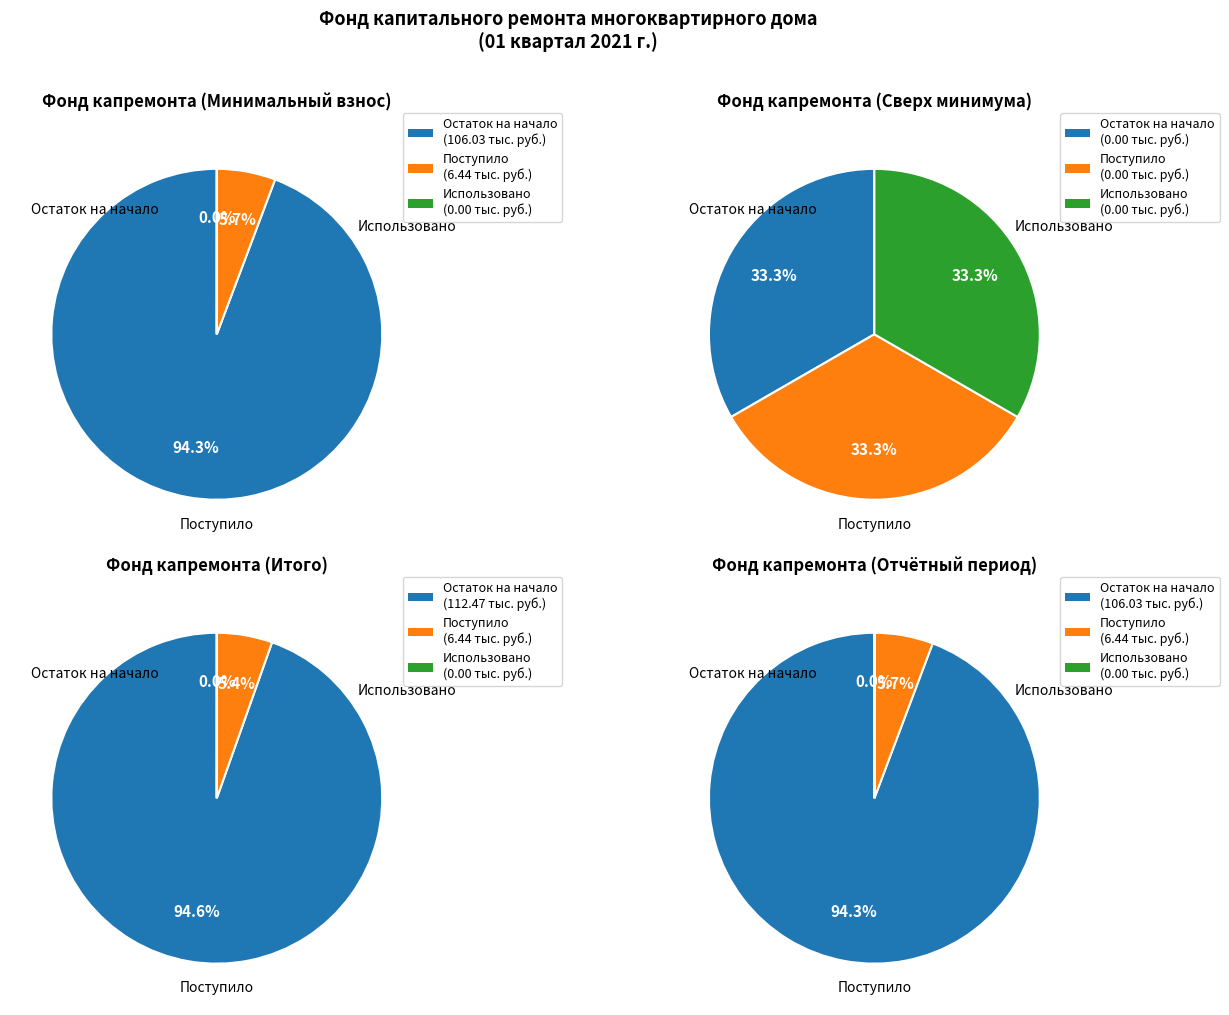

What is the total percentage of Использовано в отчетном периоде and Остаток на начало периода?

94.3%